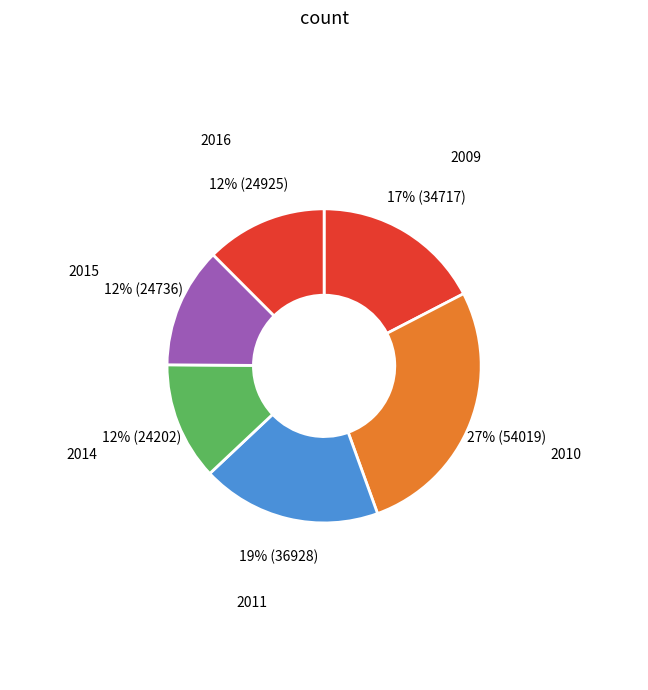

Count the number of slices in the pie.

6